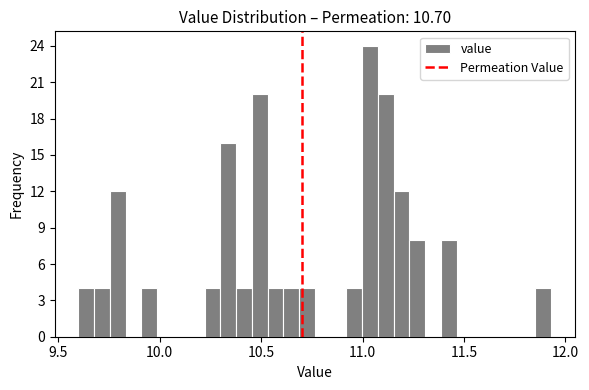

Around what value on the x-axis is the tallest bar? Give the approximate position of its centre, as read against the axis.

11.05